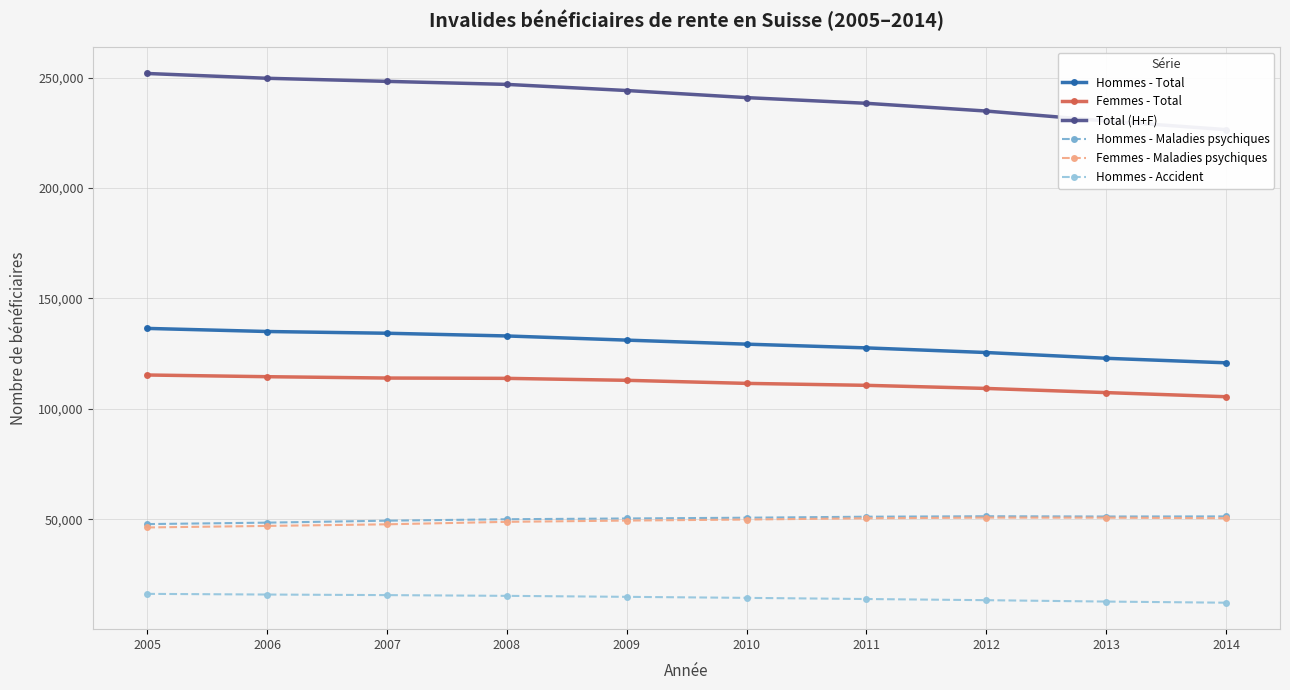

Which series changed the most between 2013 and 2014?

Total (H+F)